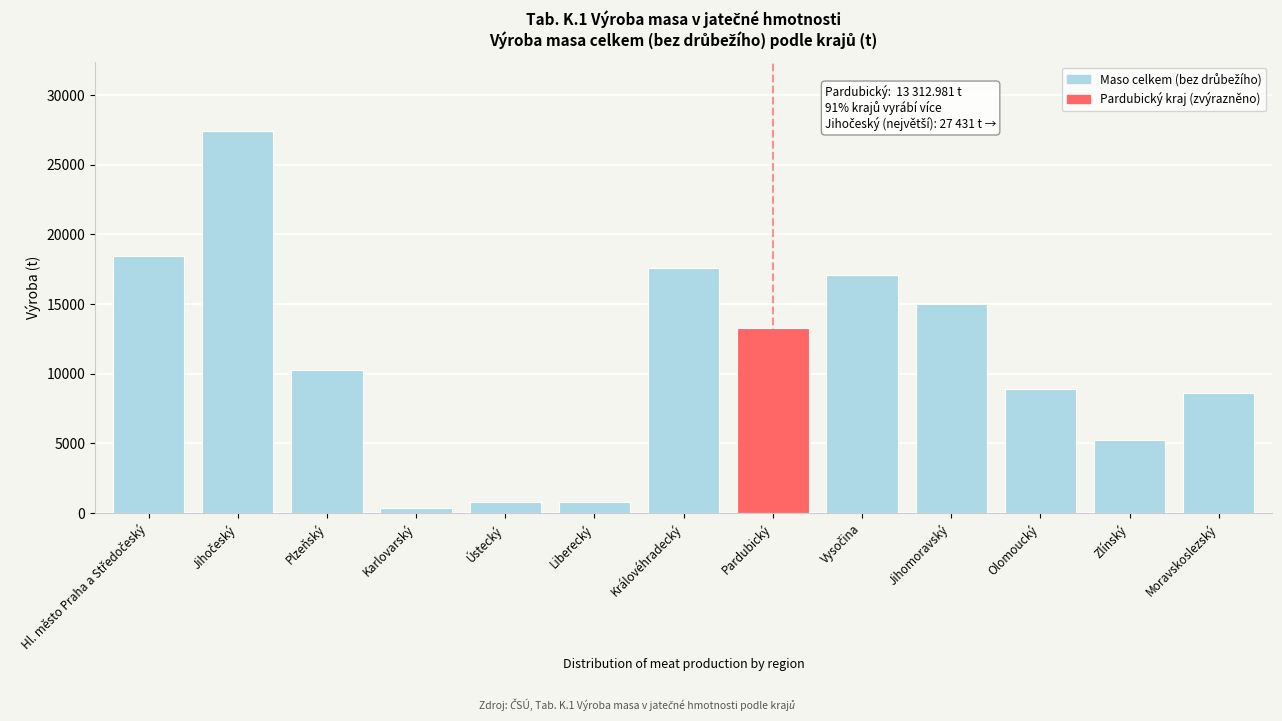

At which label is the value closest to 13893?

Pardubický